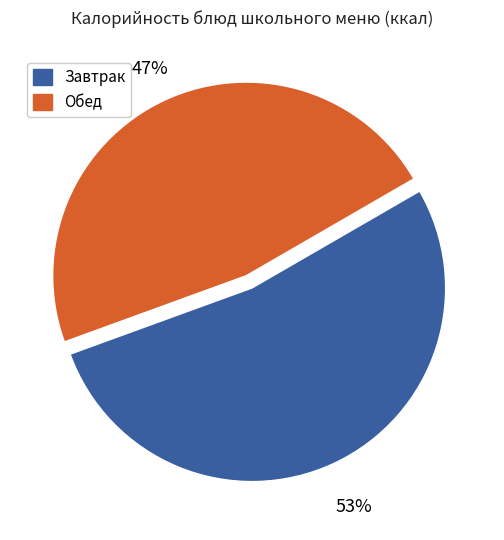

To the nearest percent, what is the difference between the largest and smallest slice percentages?

6%